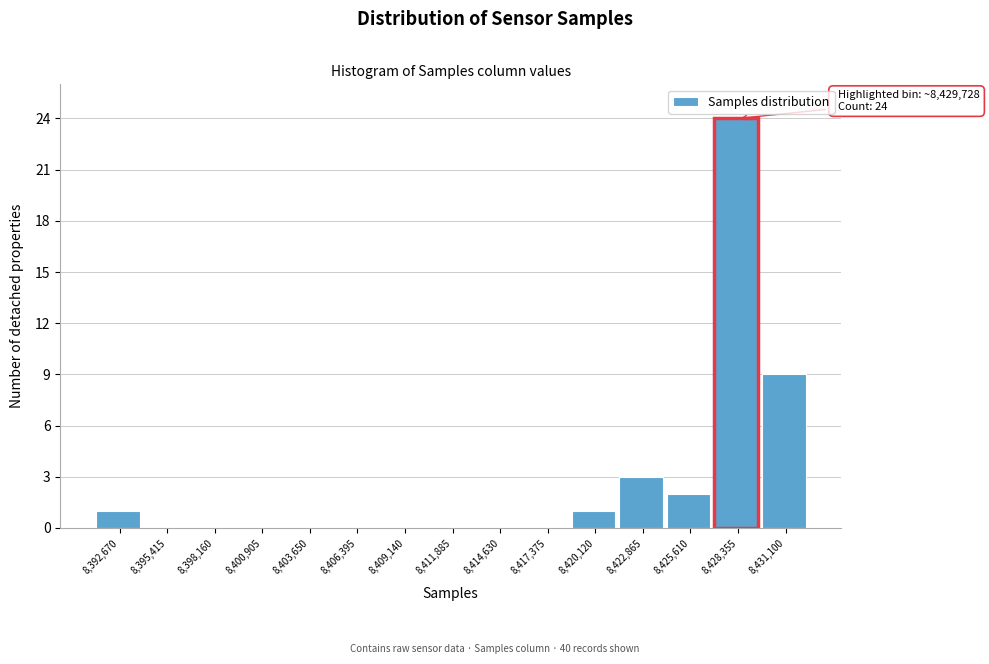

Reading left to right, what are all the values shown in this chart?

8,392,670=1	8,395,415=0	8,398,160=0	8,400,905=0	8,403,650=0	8,406,395=0	8,409,140=0	8,411,885=0	8,414,630=0	8,417,375=0	8,420,120=1	8,422,865=3	8,425,610=2	8,428,355=24	8,431,100=9